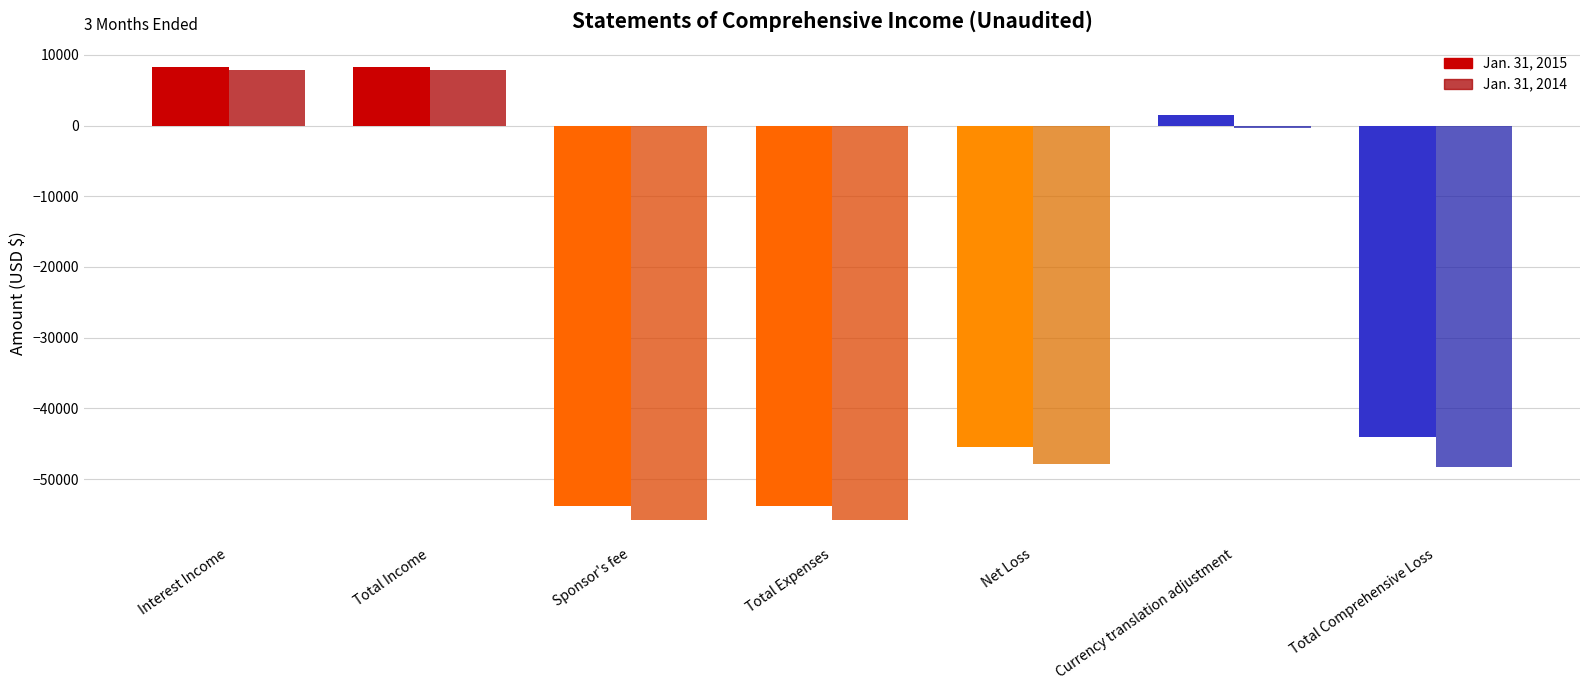

How many bars are there in total?

14